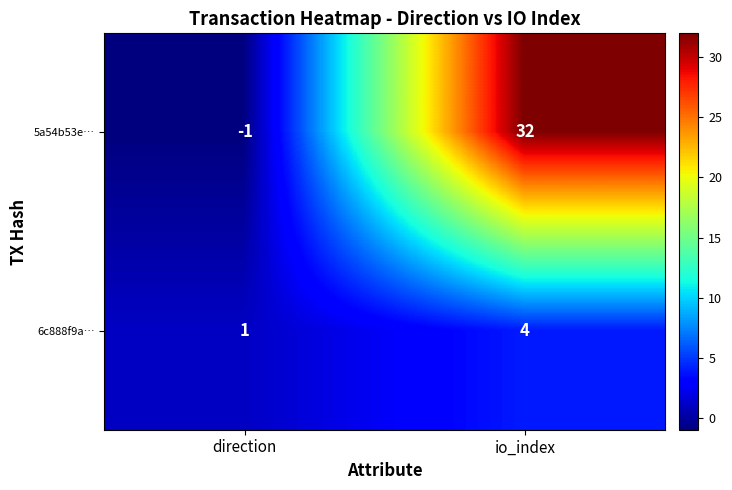

At direction, list the series in order from largest to smallest.

6c888f9a…, 5a54b53e…